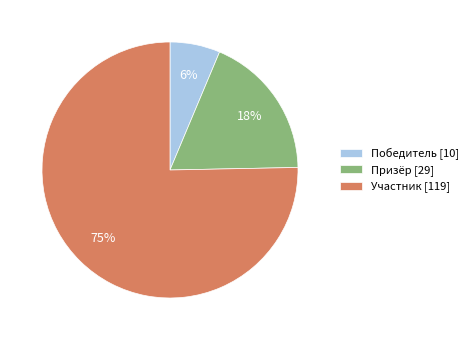

Is there a majority slice in this chart?

Yes